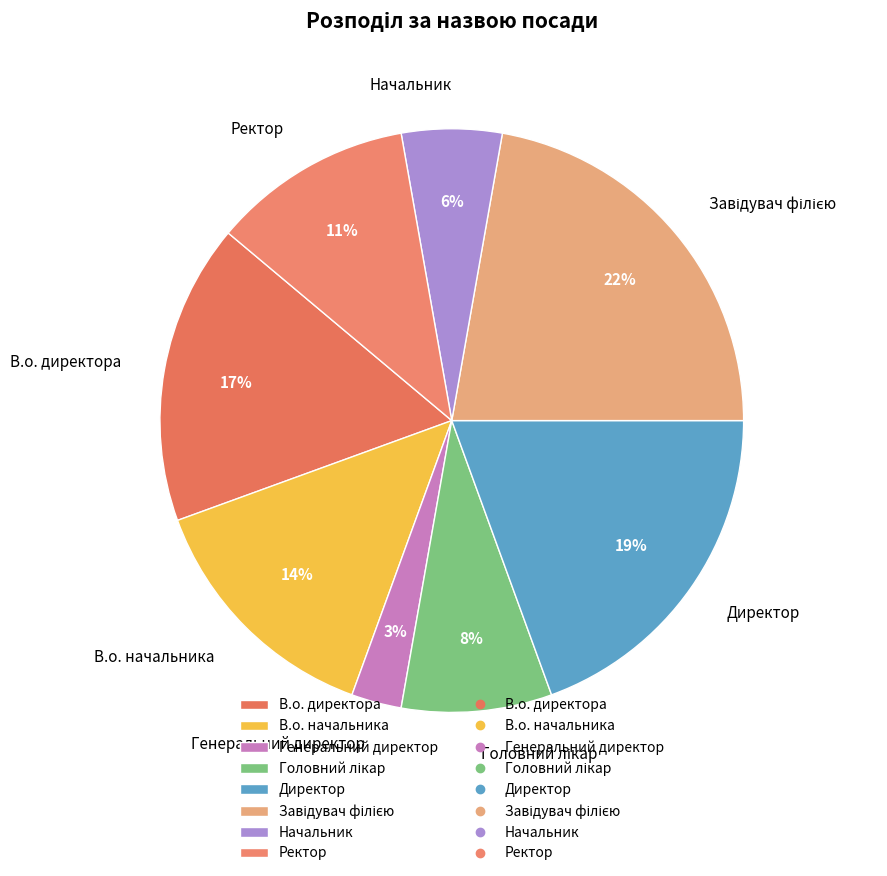

To the nearest percent, what is the difference between the largest and smallest slice percentages?

19%